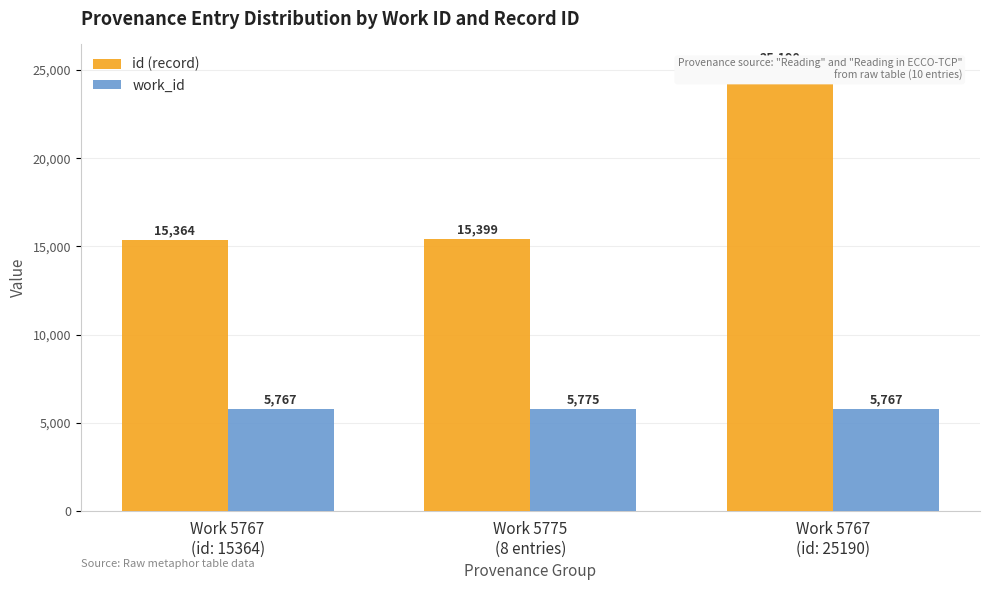

Between Work 5775
(8 entries) and Work 5767
(id: 25190), which is larger?

Work 5767
(id: 25190)